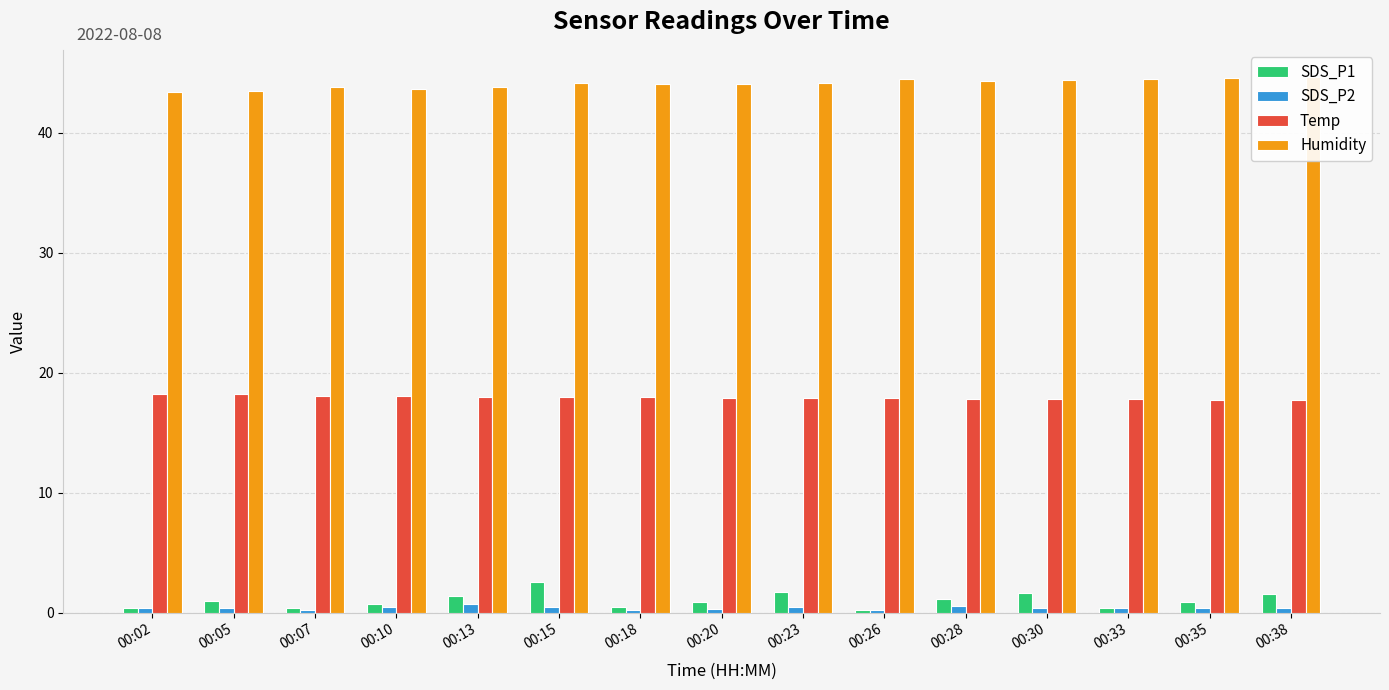

At which label is Temp closest to 17?

00:35